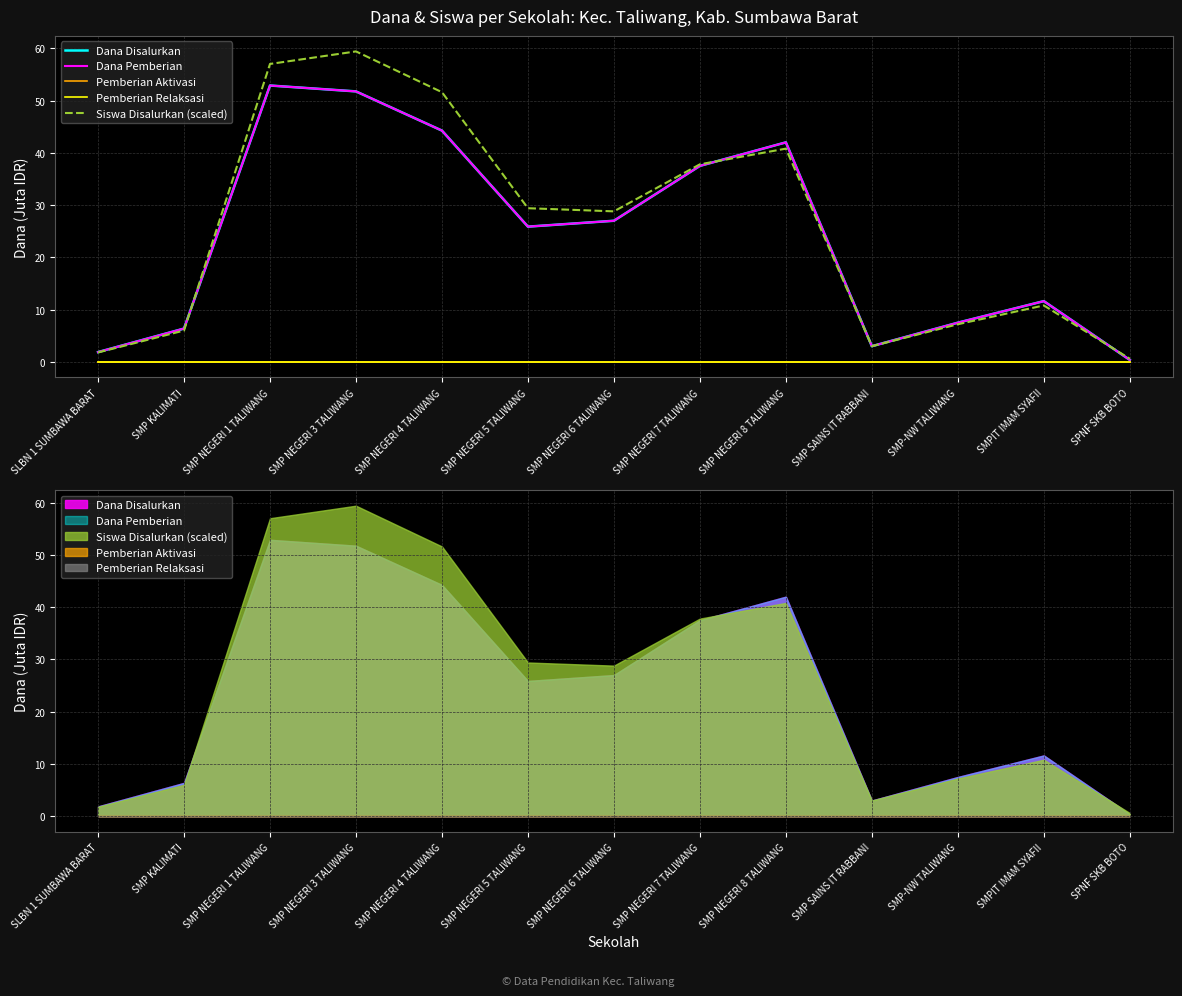

What is the sum of the Dana Pemberian values at SLBN 1 SUMBAWA BARAT and SMP SAINS IT RABBANI?

4.9